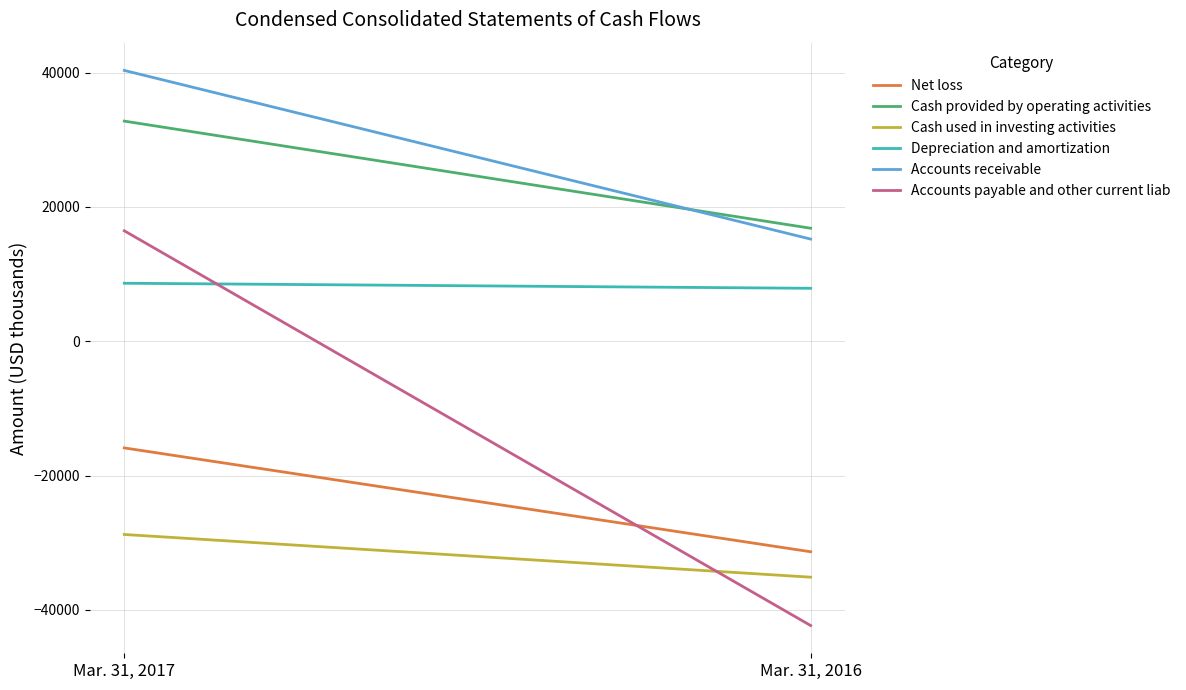

Reading left to right, what are all the values shown in this chart?

Net loss: Mar. 31, 2017=-15882	Mar. 31, 2016=-31342
Cash provided by operating activities: Mar. 31, 2017=32776	Mar. 31, 2016=16825
Cash used in investing activities: Mar. 31, 2017=-28769	Mar. 31, 2016=-35127
Depreciation and amortization: Mar. 31, 2017=8637	Mar. 31, 2016=7884
Accounts receivable: Mar. 31, 2017=40322	Mar. 31, 2016=15211
Accounts payable and other current liab: Mar. 31, 2017=16444	Mar. 31, 2016=-42324